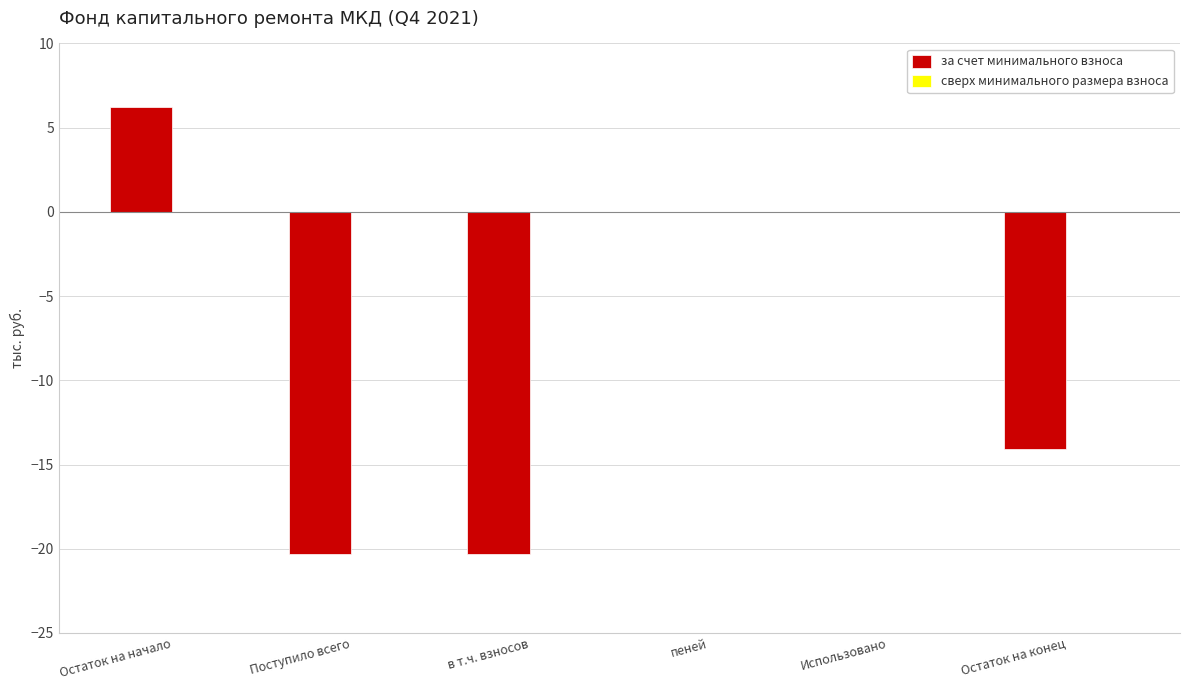

What is the maximum value shown in the chart?

6.2